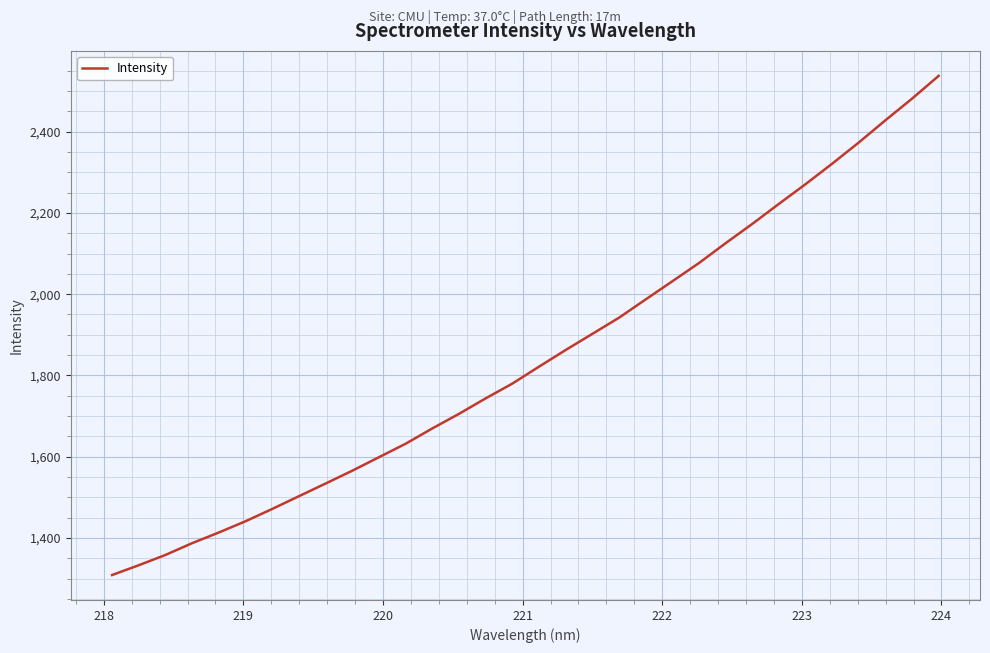

What is the difference between the second highest and minimum values?

1172.1